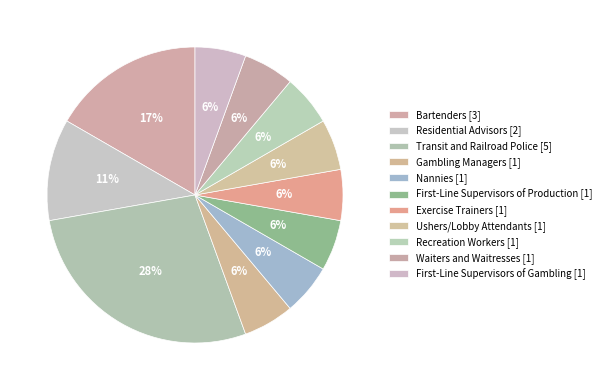

Count the number of slices in the pie.

11